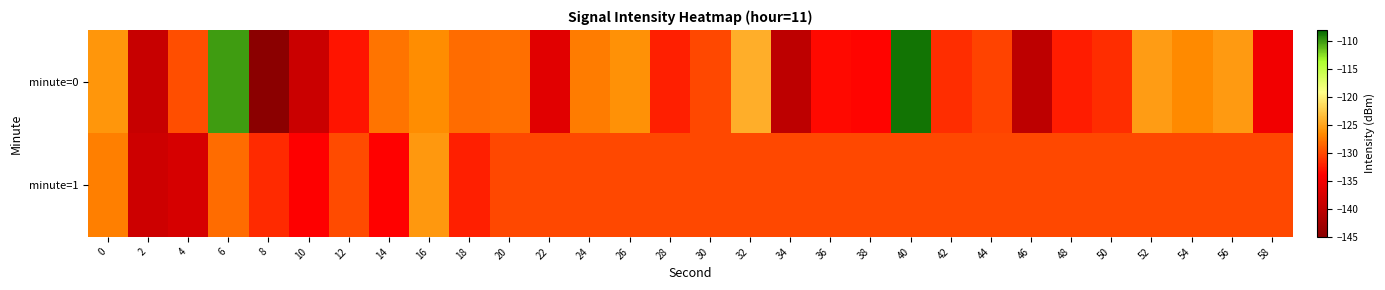

Reading left to right, list all the values displayed in this chart.

minute=0: 0=-125.8	2=-139.1	4=-129.8	6=-110.2	8=-145.0	10=-138.9	12=-132.8	14=-127.7	16=-126.4	18=-128.2	20=-128.0	22=-136.7	24=-127.3	26=-126.1	28=-132.3	30=-130.1	32=-124.2	34=-140.1	36=-133.3	38=-133.7	40=-108.6	42=-131.5	44=-130.4	46=-140.1	48=-132.3	50=-131.6	52=-125.5	54=-126.6	56=-125.5	58=-135.1
minute=1: 0=-127.2	2=-138.6	4=-137.7	6=-128.2	8=-131.6	10=-134.0	12=-129.9	14=-133.8	16=-125.8	18=-132.2	20=-130.0	22=-130.0	24=-130.0	26=-130.0	28=-130.0	30=-130.0	32=-130.0	34=-130.0	36=-130.0	38=-130.0	40=-130.0	42=-130.0	44=-130.0	46=-130.0	48=-130.0	50=-130.0	52=-130.0	54=-130.0	56=-130.0	58=-130.0